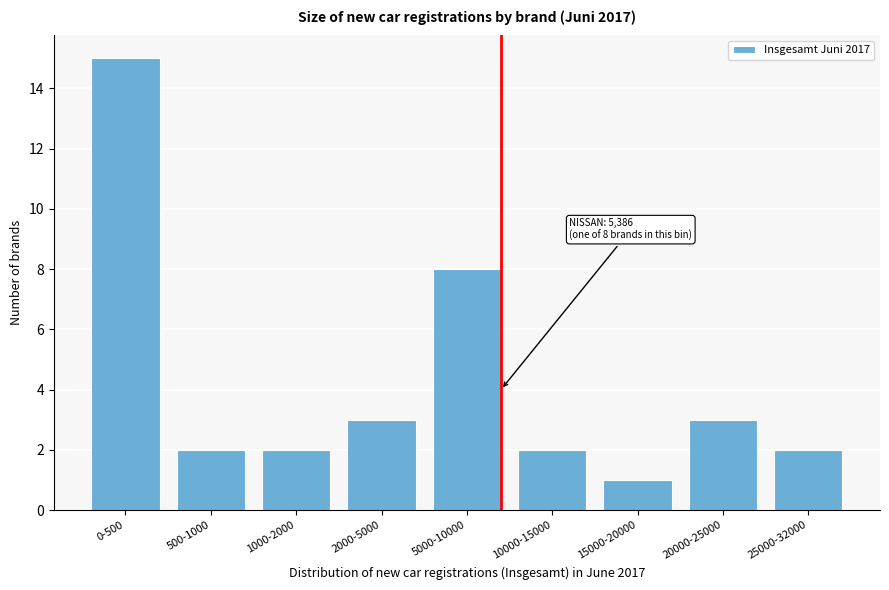

Reading left to right, what are all the values shown in this chart?

0-500=15	500-1000=2	1000-2000=2	2000-5000=3	5000-10000=8	10000-15000=2	15000-20000=1	20000-25000=3	25000-32000=2